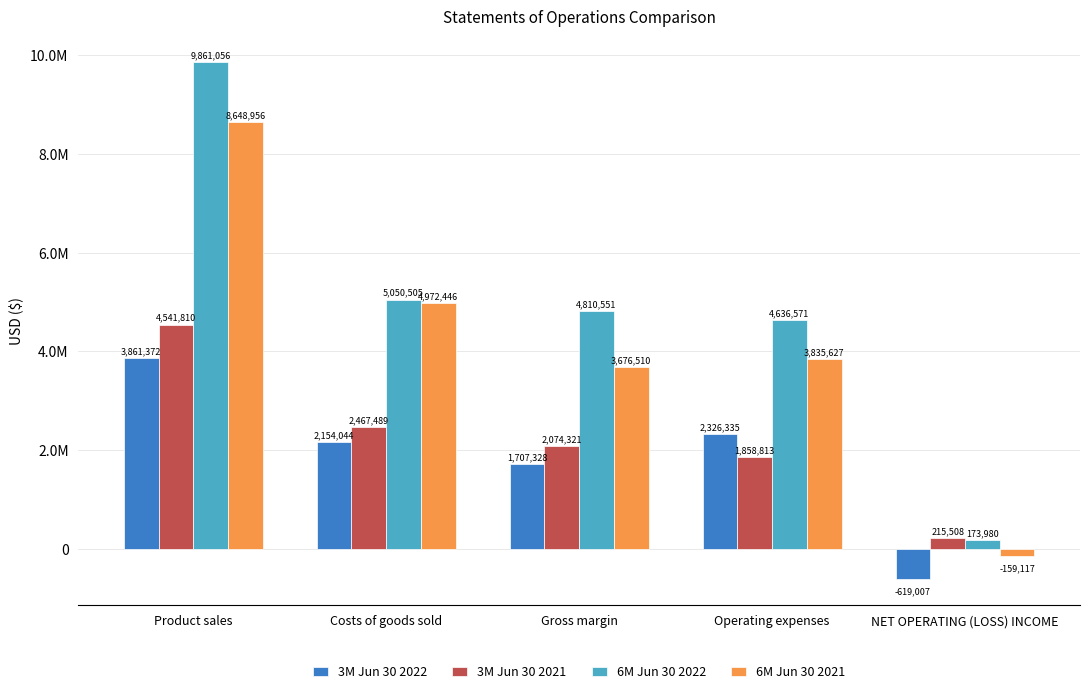

What is the difference between the maximum and second lowest values in the 6M Jun 30 2021 series?

4972446